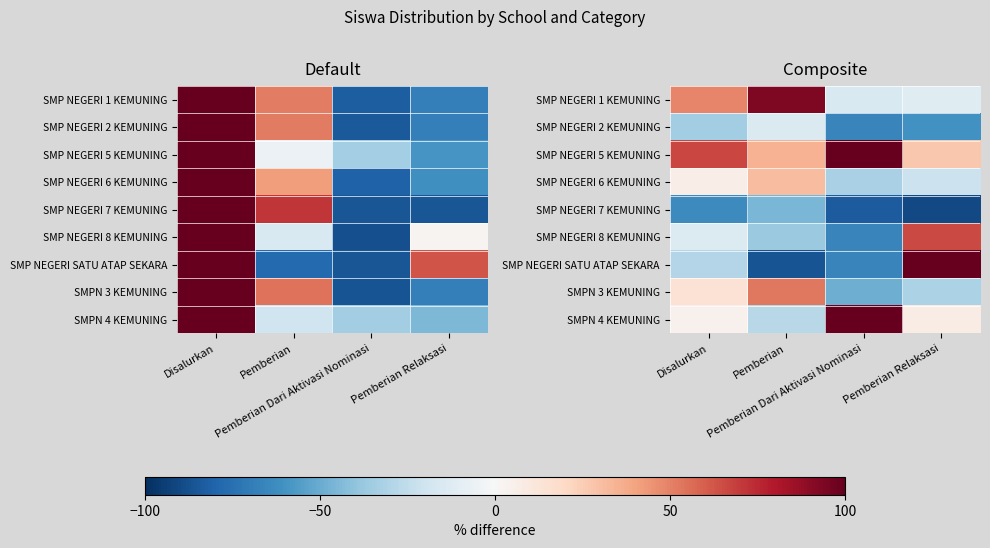

How many values in the SMP NEGERI 8 KEMUNING series are below -13?

3